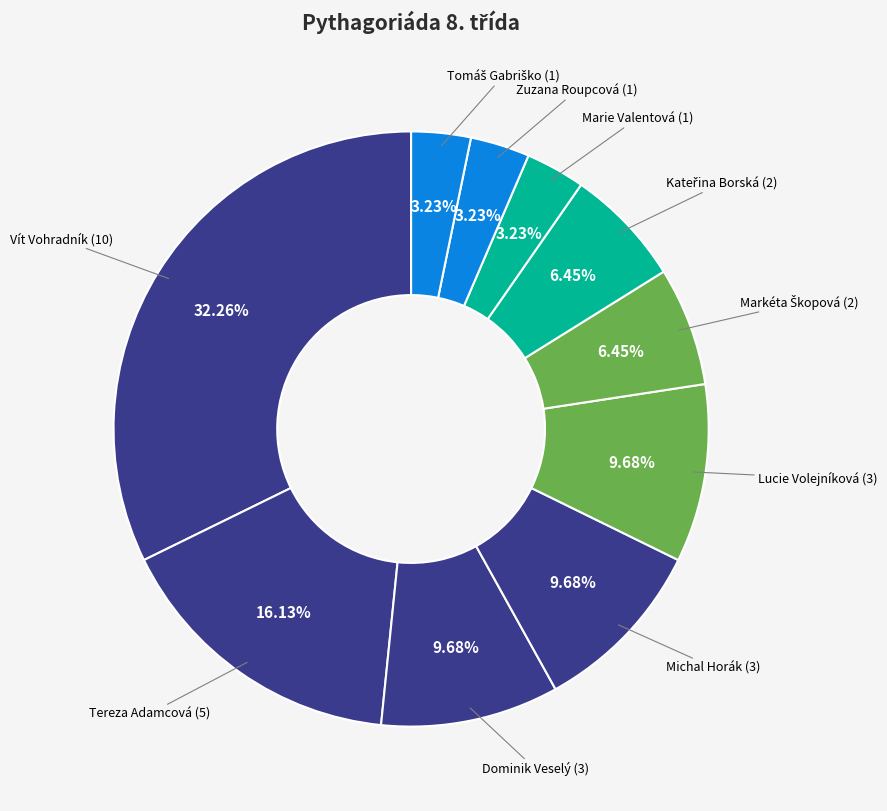

How many slices are in this pie chart?

10